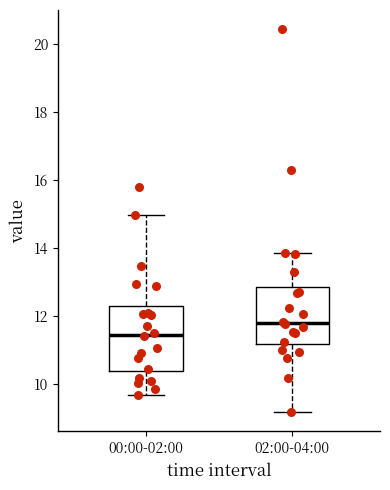

Comparing the boxes themselves (not the whiskers), which one is the tallest?

00:00-02:00